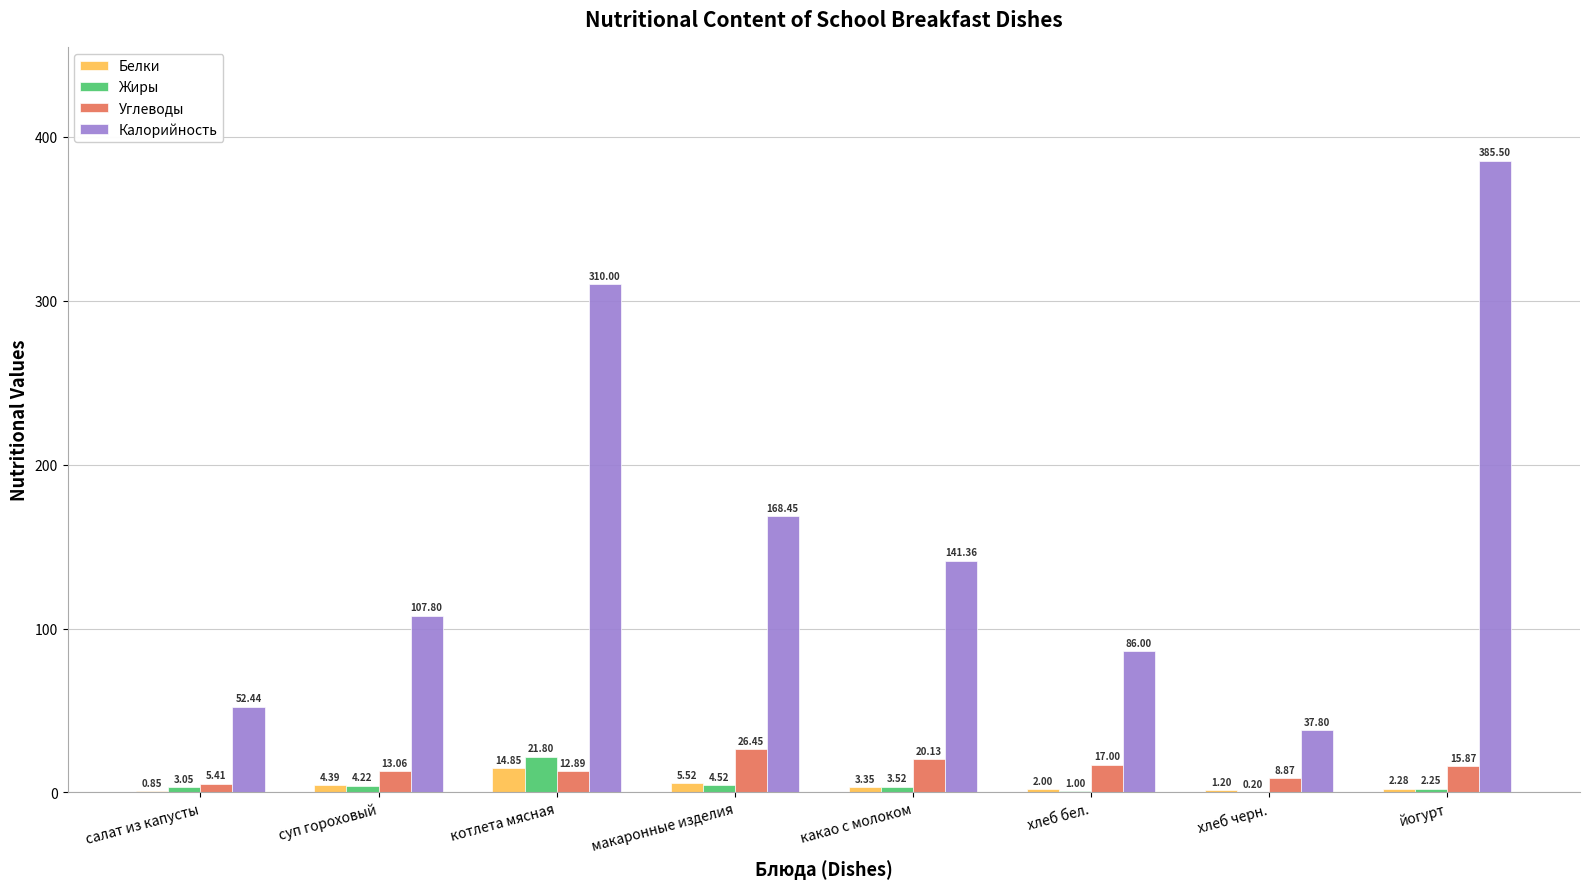

What is the sum of all Углеводы values?

119.7